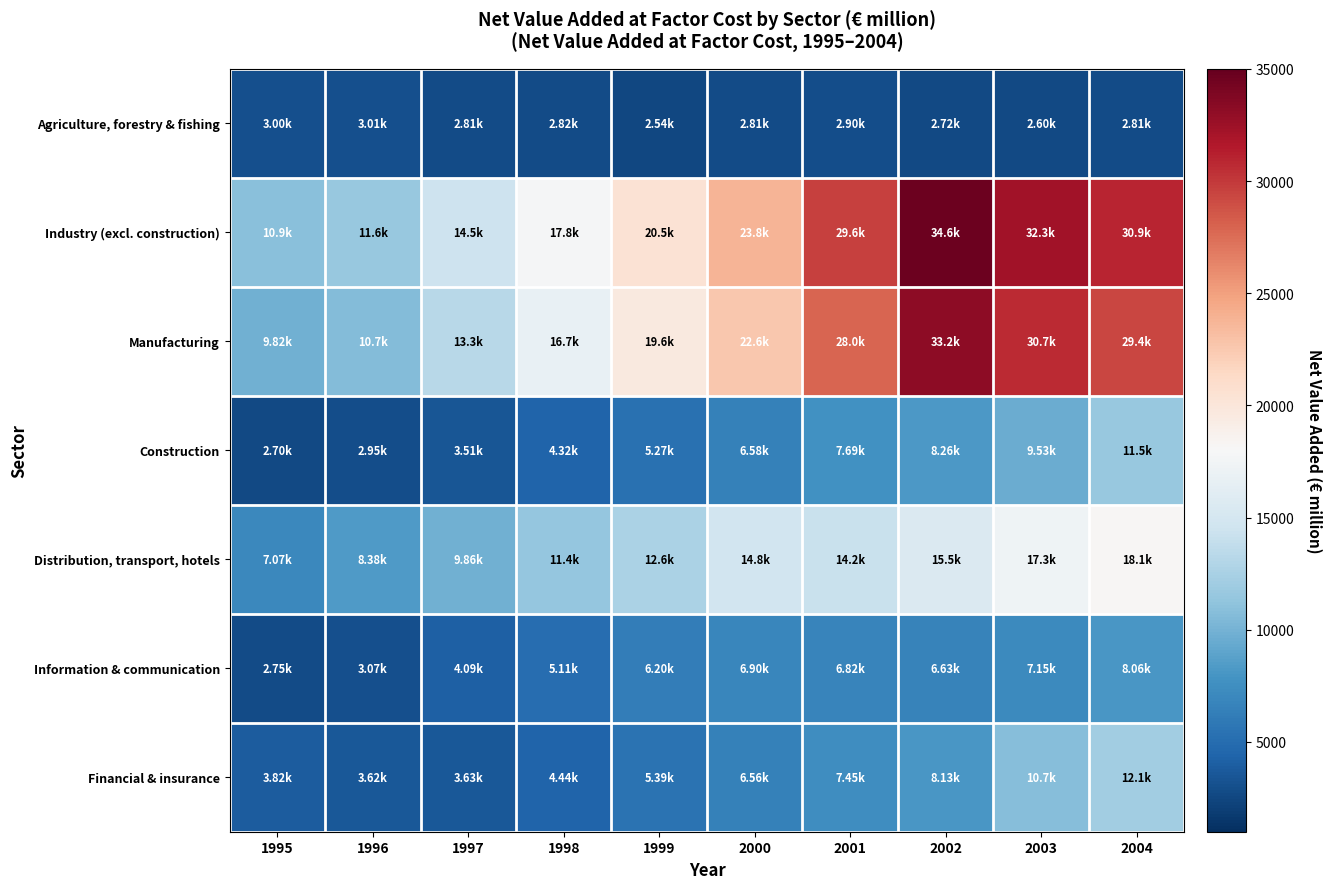

Which series has the largest total across all categories?

Industry (excl. construction)